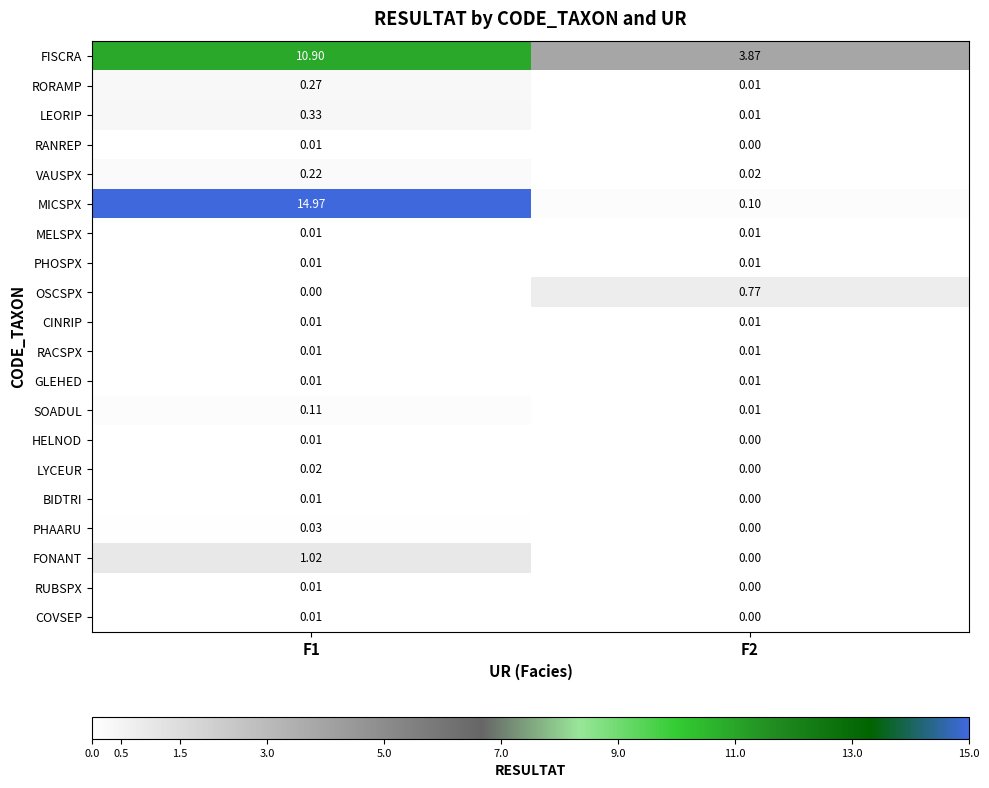

What is the total value across all series at F2?

4.8